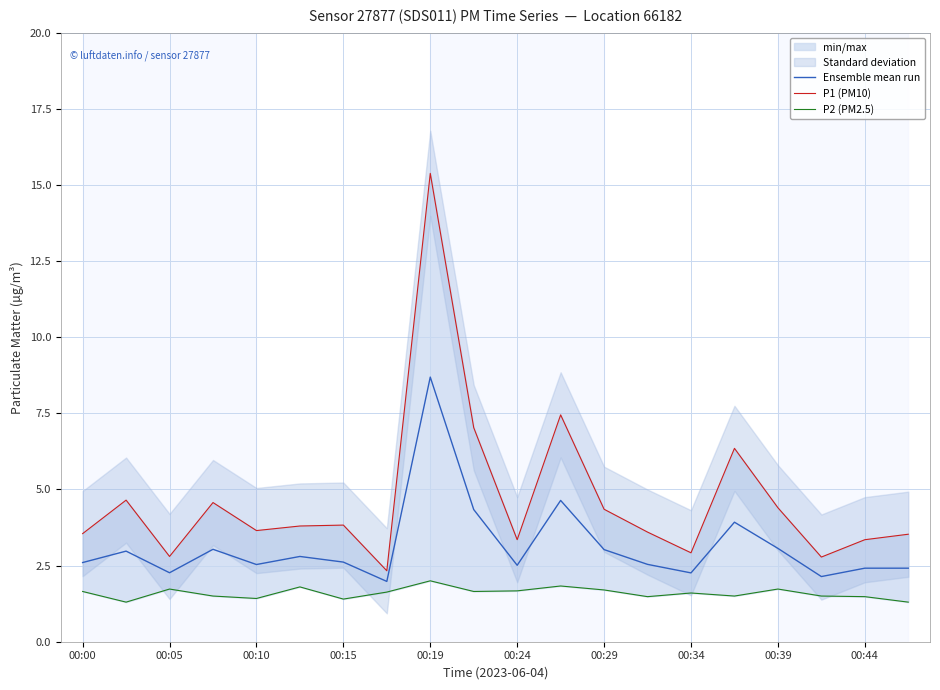

How many interior local peaks does the P1 (PM10) series have?

6